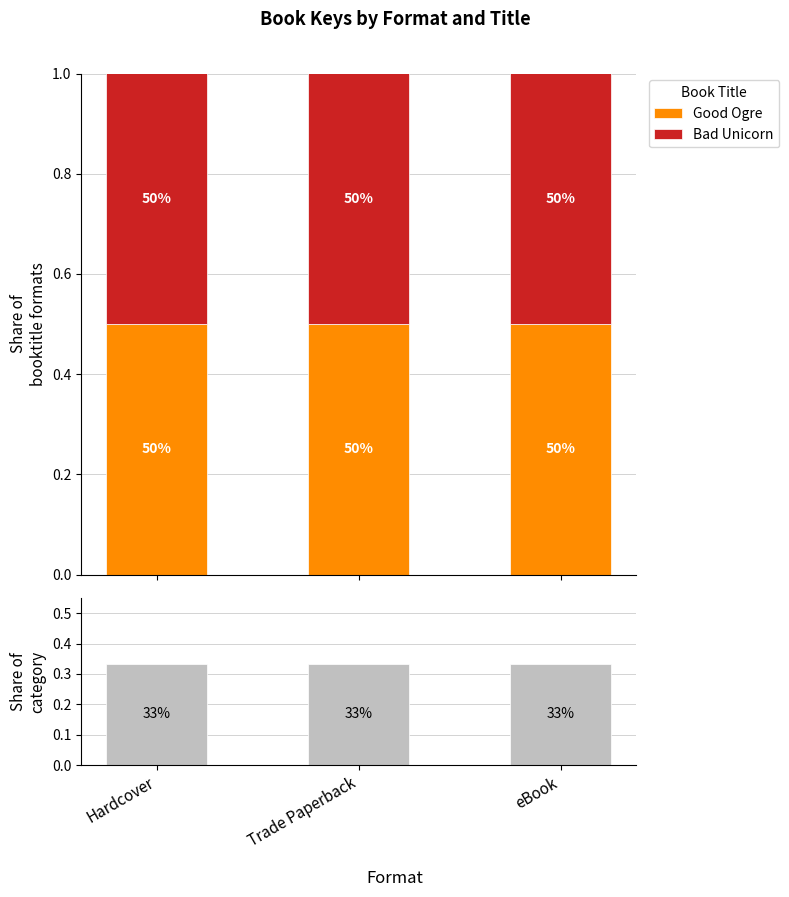

Reading left to right, list all the values displayed in this chart.

Good Ogre: 0.5	0.5	0.5
Bad Unicorn: 0.5	0.5	0.5
Share of format: 0.3	0.3	0.3